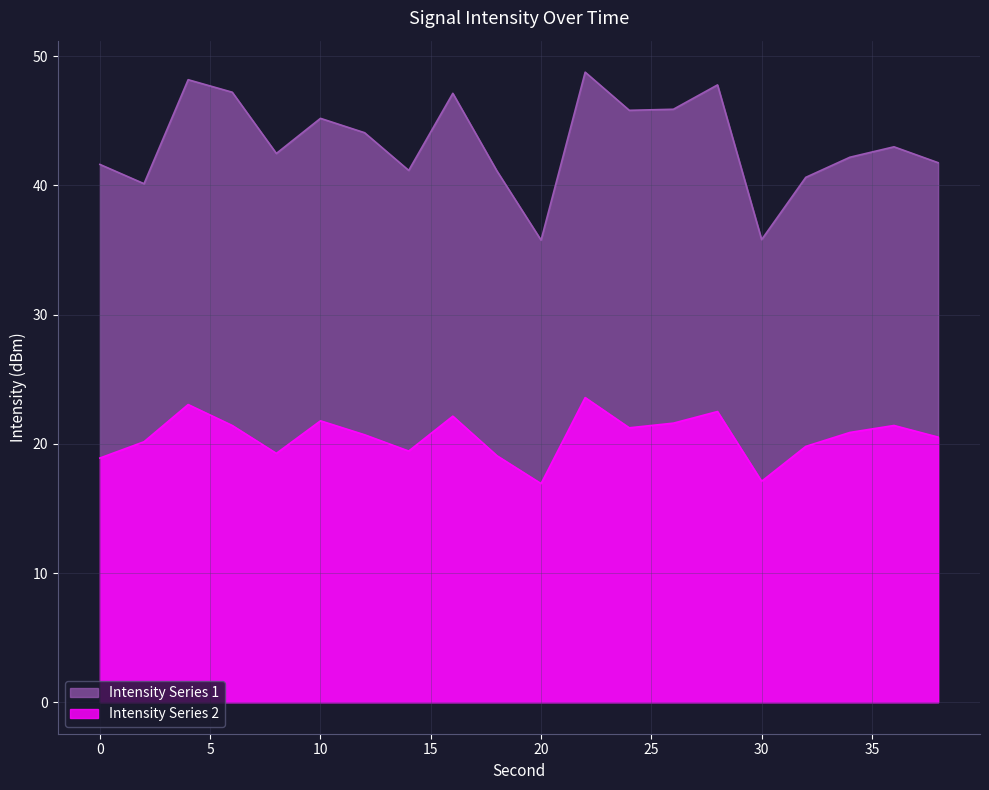

Reading left to right, extract all data points from this chart.

intensity(dBm): 41.6	40.1	48.2	47.2	42.5	45.2	44.1	41.2	47.1	41.1	35.8	48.8	45.8	45.9	47.8	35.8	40.6	42.2	43.0	41.8
intensity_shifted: 18.9	20.2	23.0	21.4	19.3	21.8	20.7	19.4	22.1	19.1	16.9	23.6	21.2	21.6	22.5	17.1	19.8	20.9	21.4	20.5